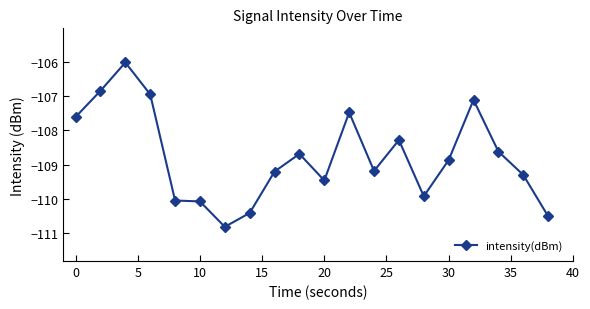

What is the smallest value displayed?

-110.8